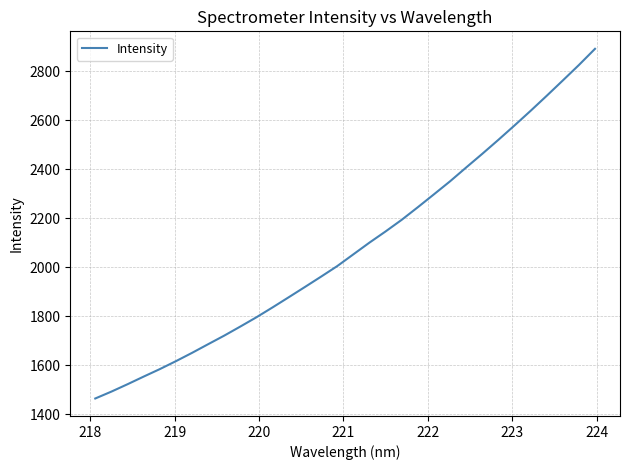

What is the minimum value shown in the chart?

1465.1